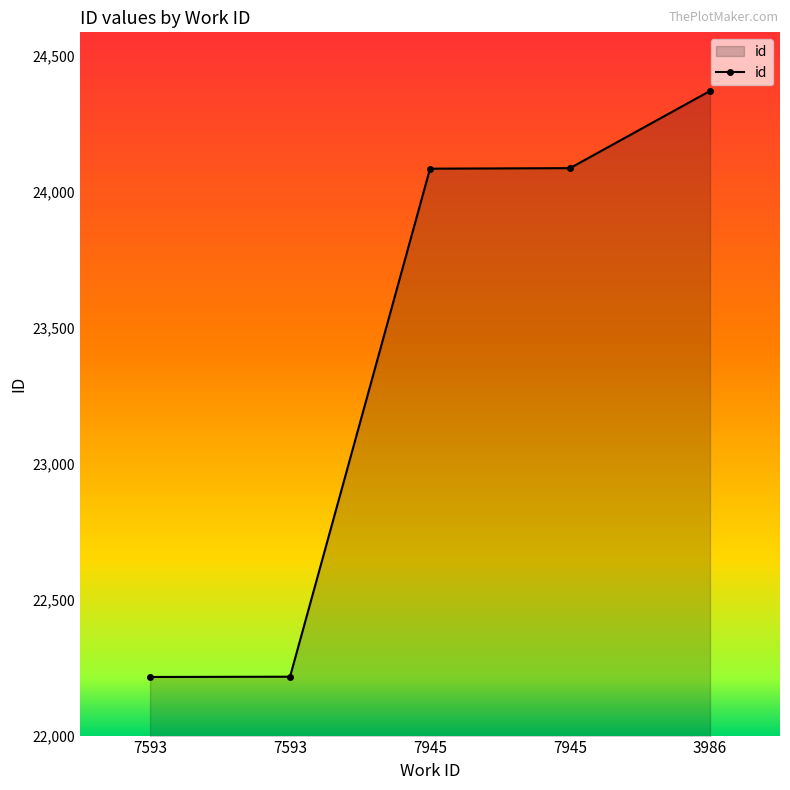

How many data points are less than 24085?

2